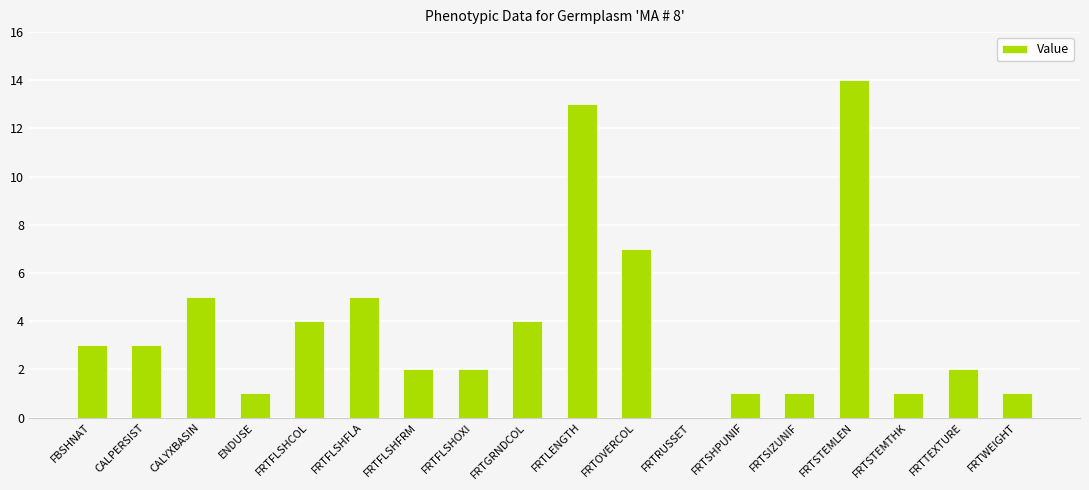

How many values are above zero?

17